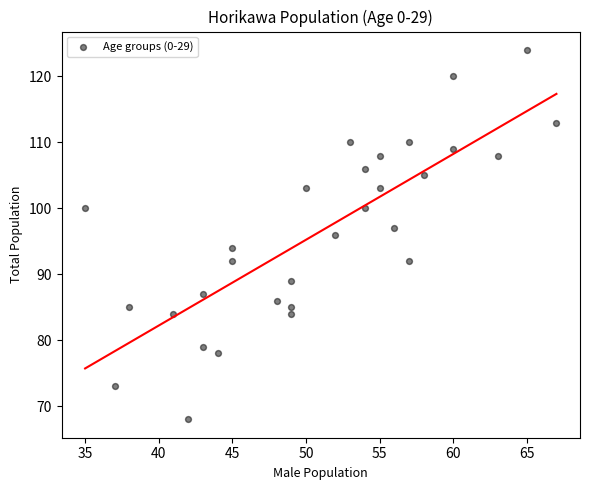

What is the range of X values (max minus min)?

32